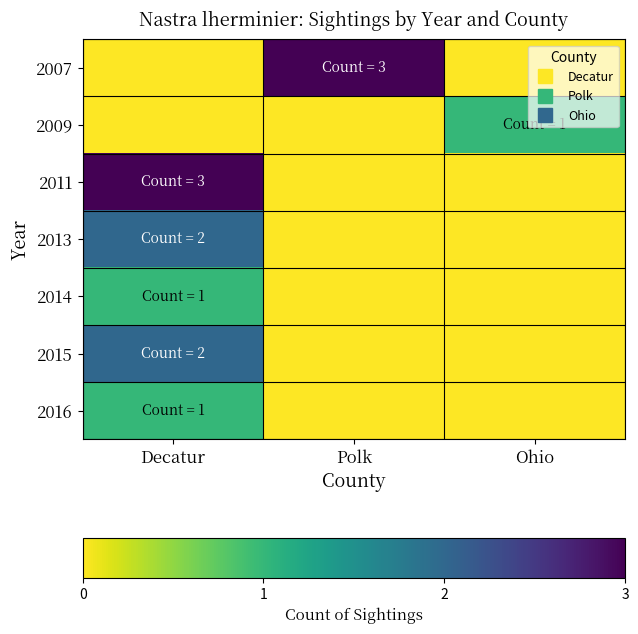

Reading left to right, transcribe all the data shown in this chart.

2007: Decatur=0	Polk=3	Ohio=0
2009: Decatur=0	Polk=0	Ohio=1
2011: Decatur=3	Polk=0	Ohio=0
2013: Decatur=2	Polk=0	Ohio=0
2014: Decatur=1	Polk=0	Ohio=0
2015: Decatur=2	Polk=0	Ohio=0
2016: Decatur=1	Polk=0	Ohio=0